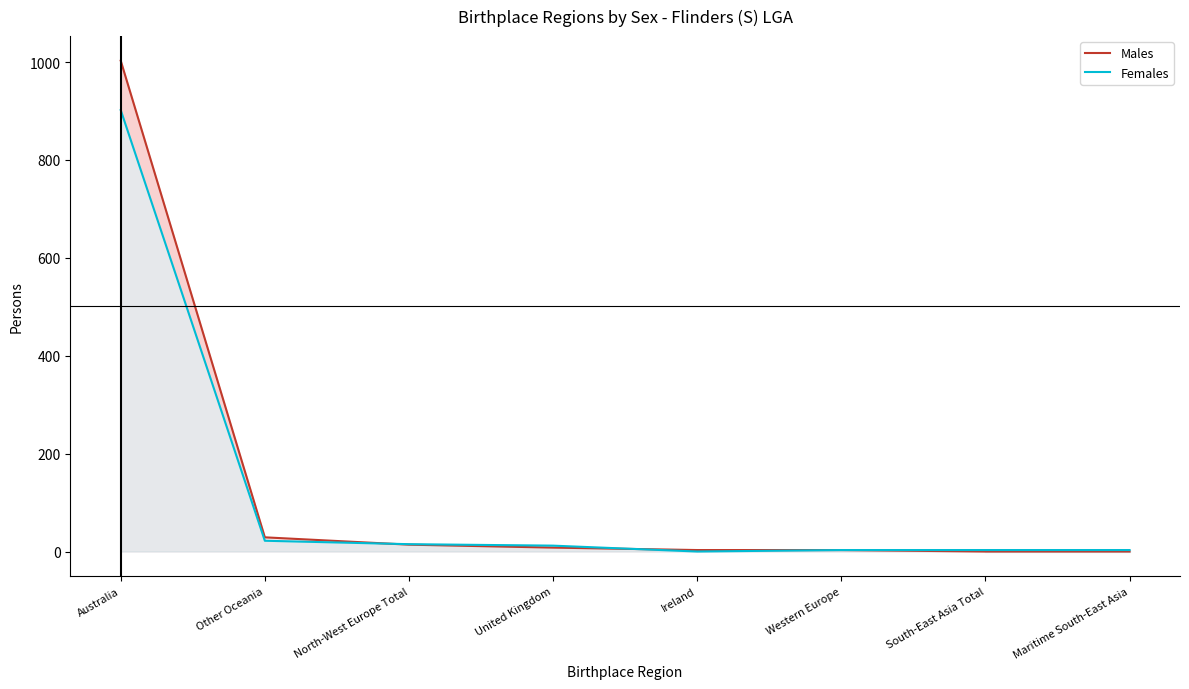

What position from the right is Western Europe?

3